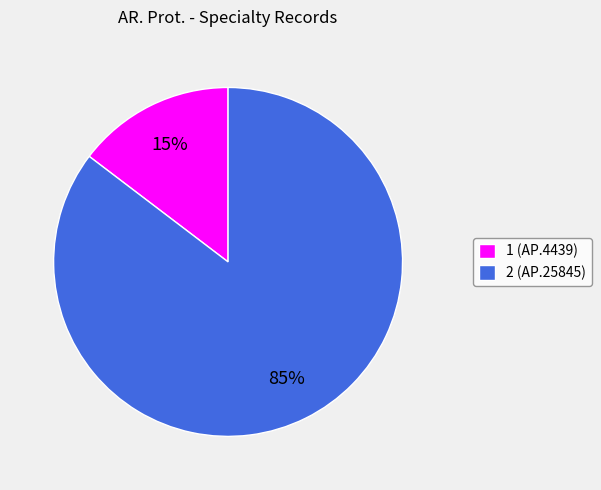

Approximately how many times larger is the value at 1 compared to 2?

0.2